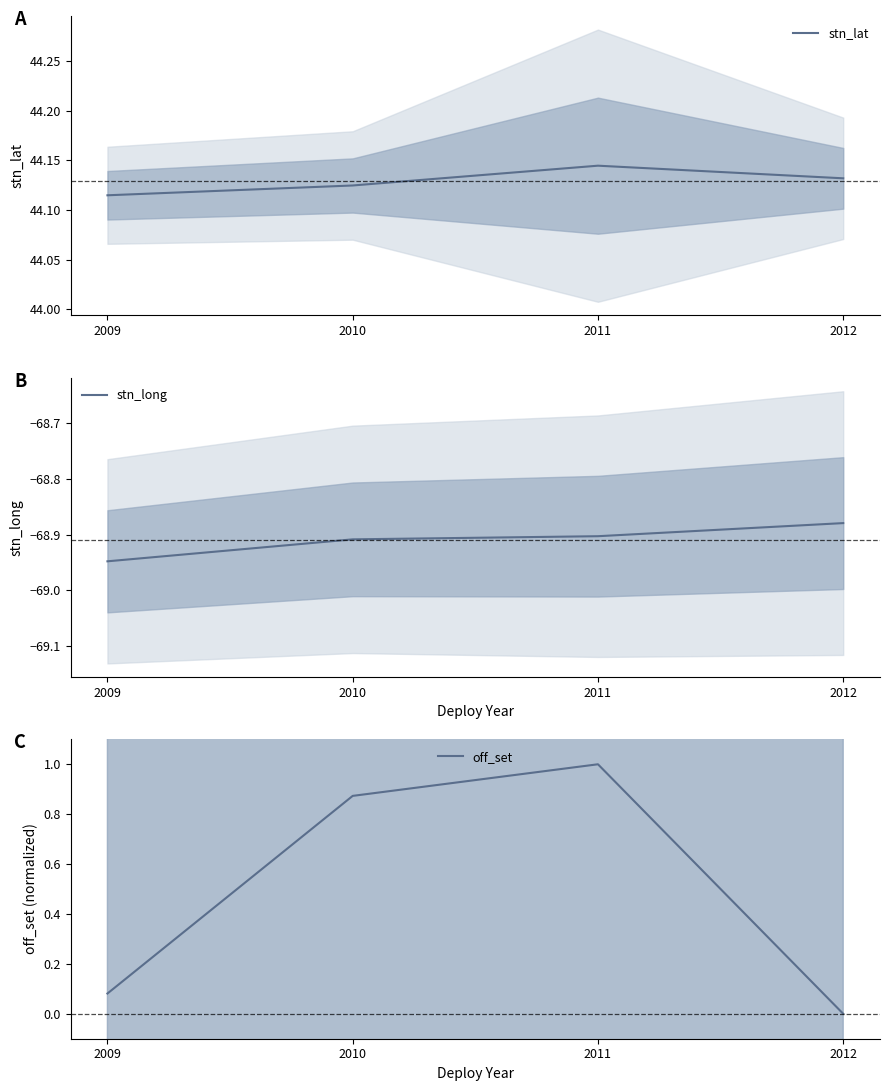

Is it true that off_set equals 1.0 at 2011?

True